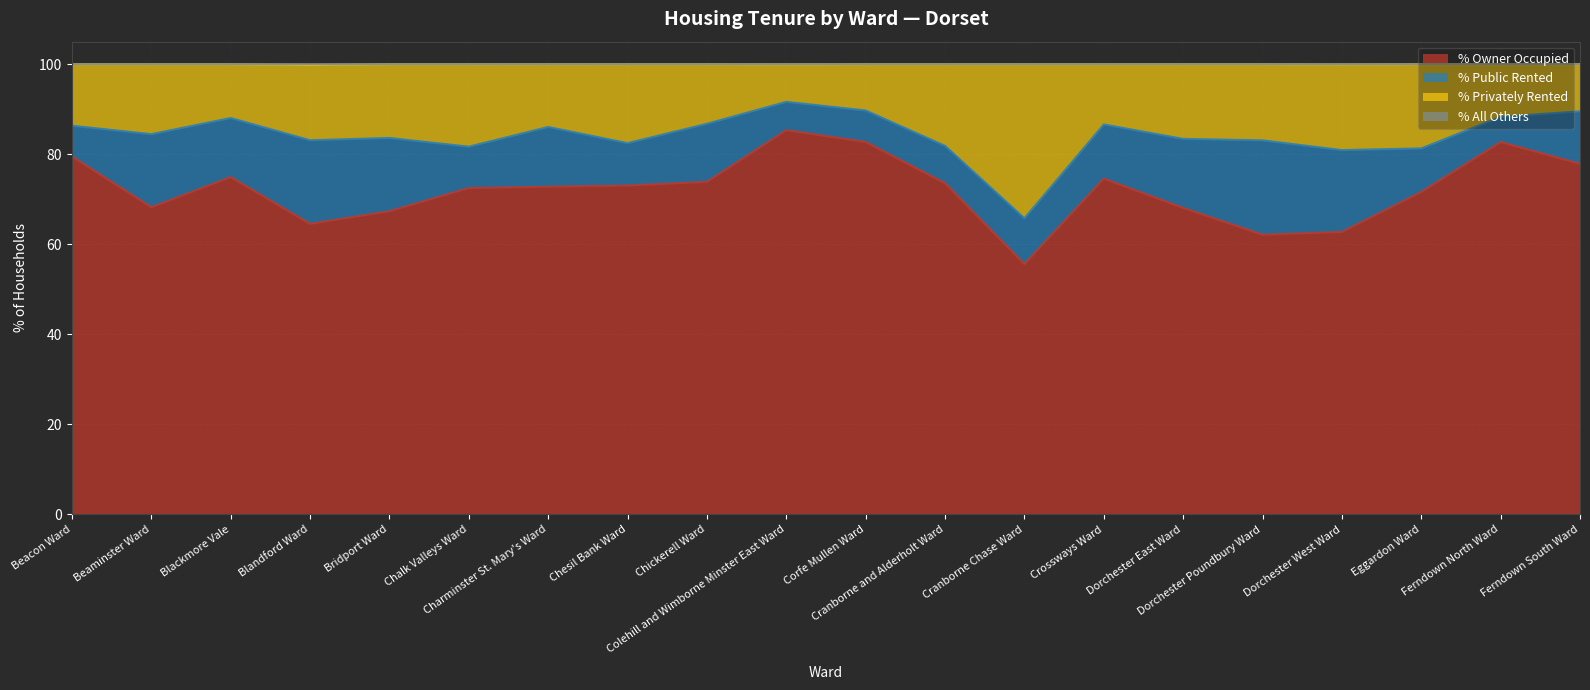

What position from the right is Beaminster Ward?

19